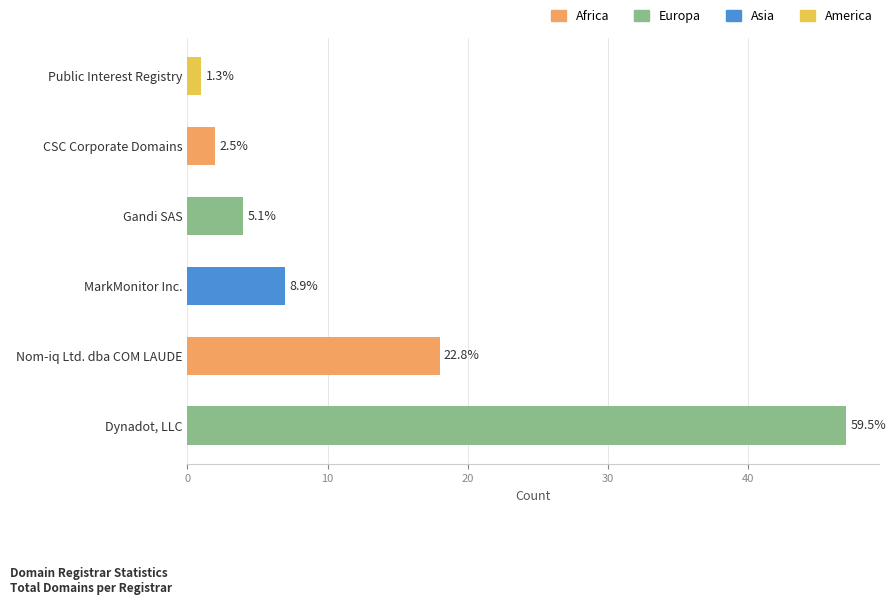

How many bars are there in total?

6